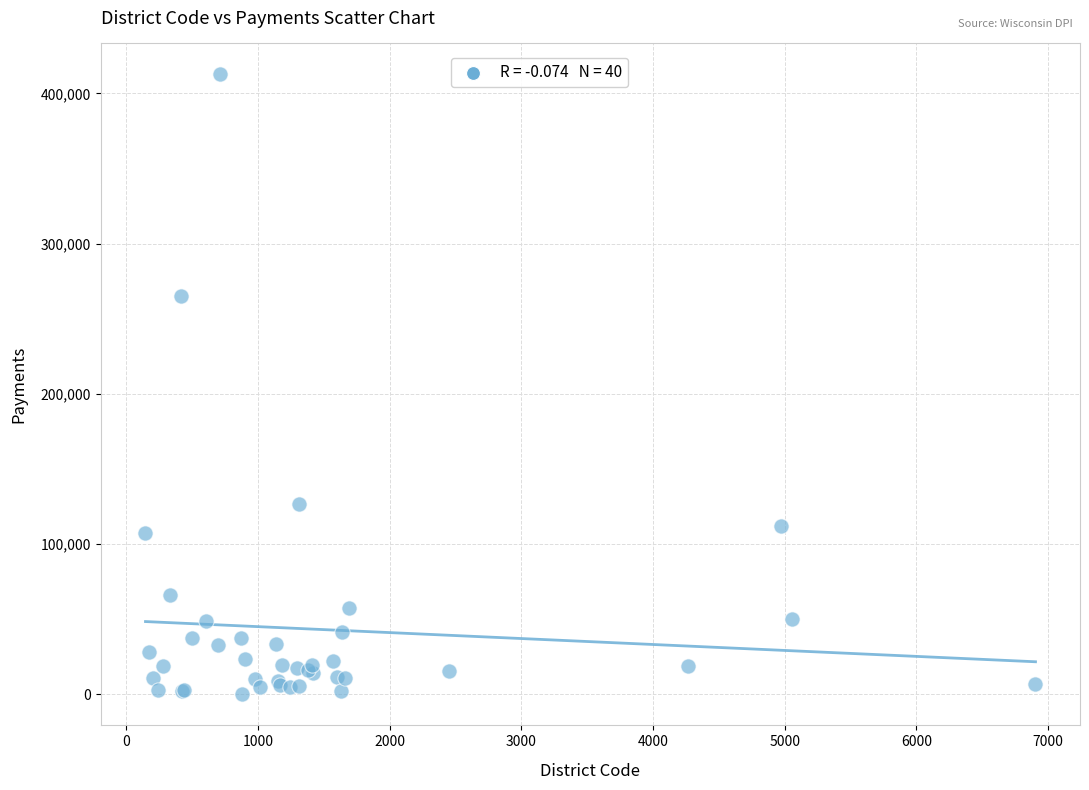

What Y value in the scatter plot is closest to 206339?

265007